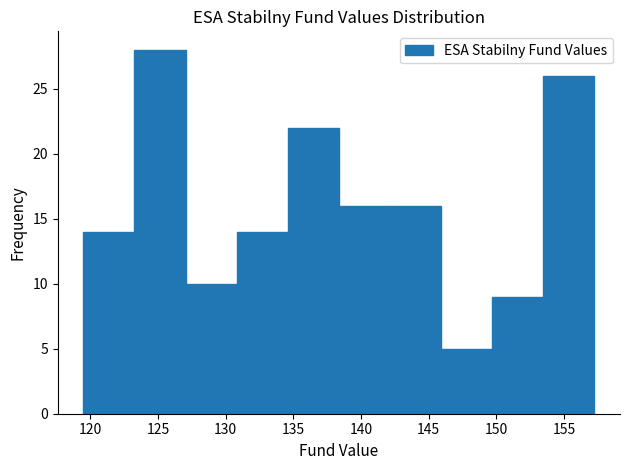

How tall is the bar that spans 127.0 to 131.0 on the x-axis? Neither the bar edges nor the heights are printed on the chart, so give them approximately, as read against the axes.

10